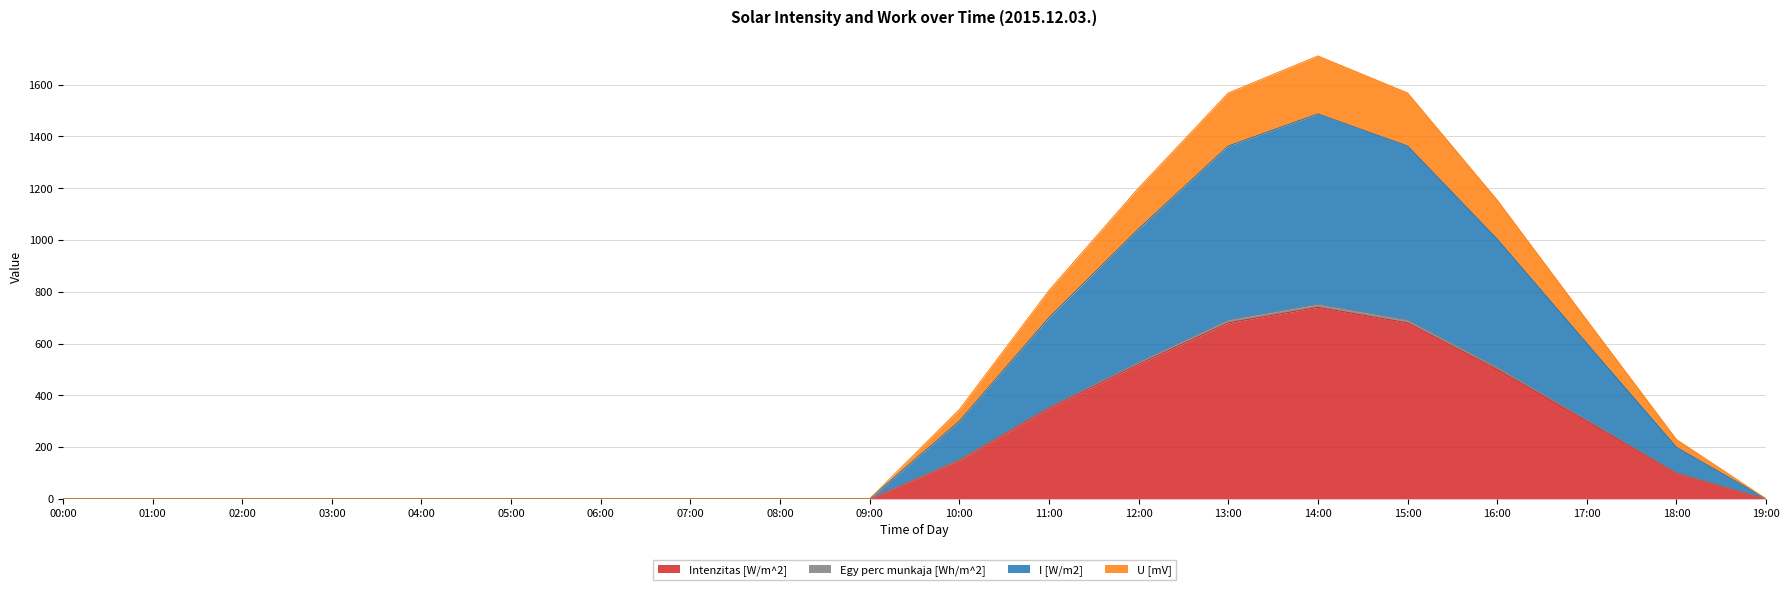

How many distinct data groups are displayed?

4